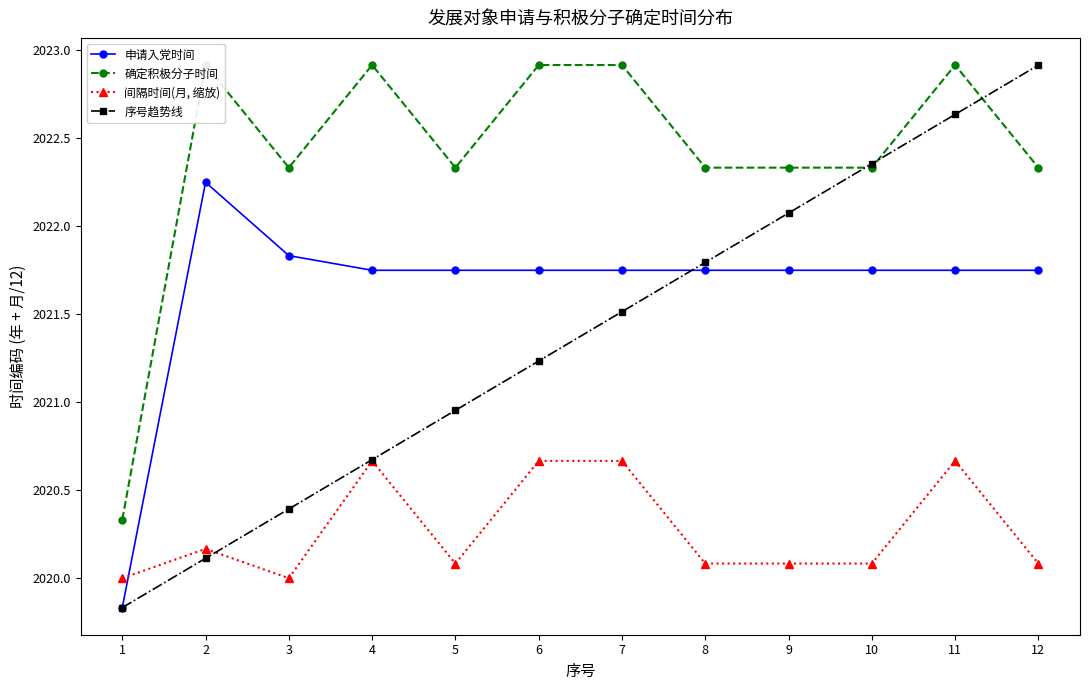

How many interior local peaks does the 间隔时间(月, 缩放) series have?

3